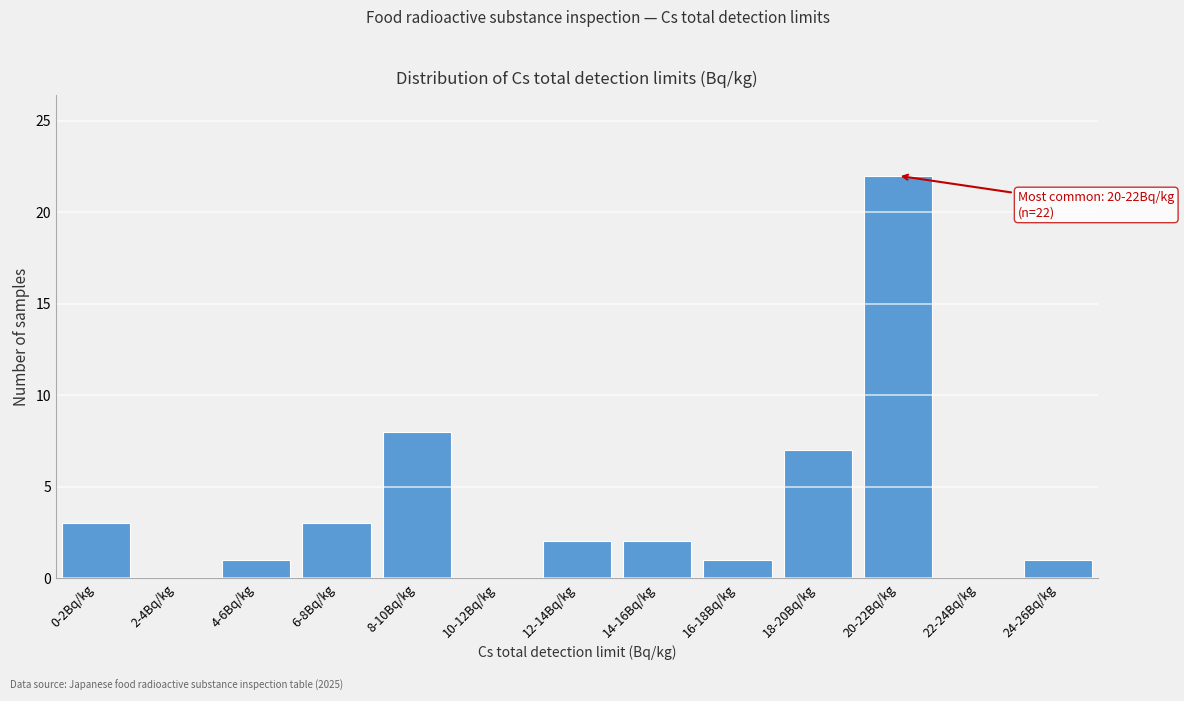

Reading left to right, list all the values displayed in this chart.

0-2Bq/kg=3	2-4Bq/kg=0	4-6Bq/kg=1	6-8Bq/kg=3	8-10Bq/kg=8	10-12Bq/kg=0	12-14Bq/kg=2	14-16Bq/kg=2	16-18Bq/kg=1	18-20Bq/kg=7	20-22Bq/kg=22	22-24Bq/kg=0	24-26Bq/kg=1